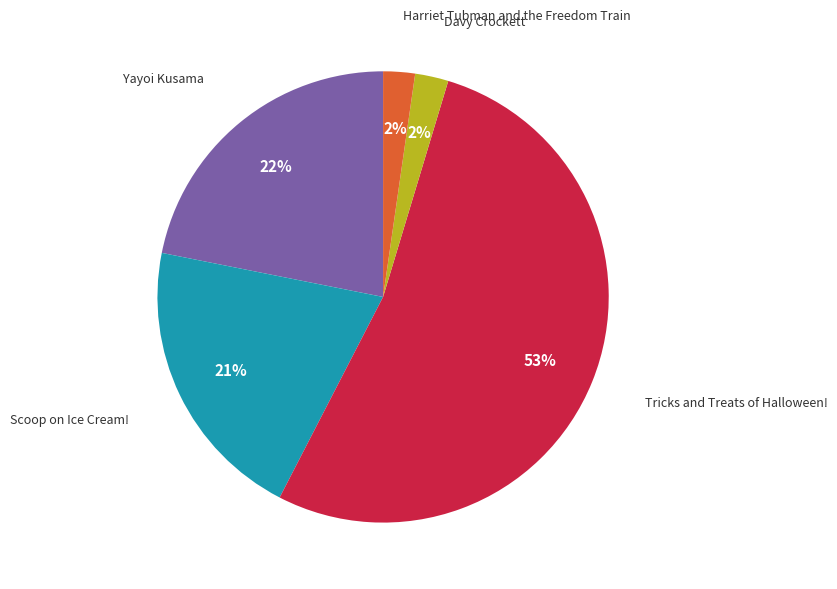

To the nearest percent, what is the difference between the largest and smallest slice percentages?

51%